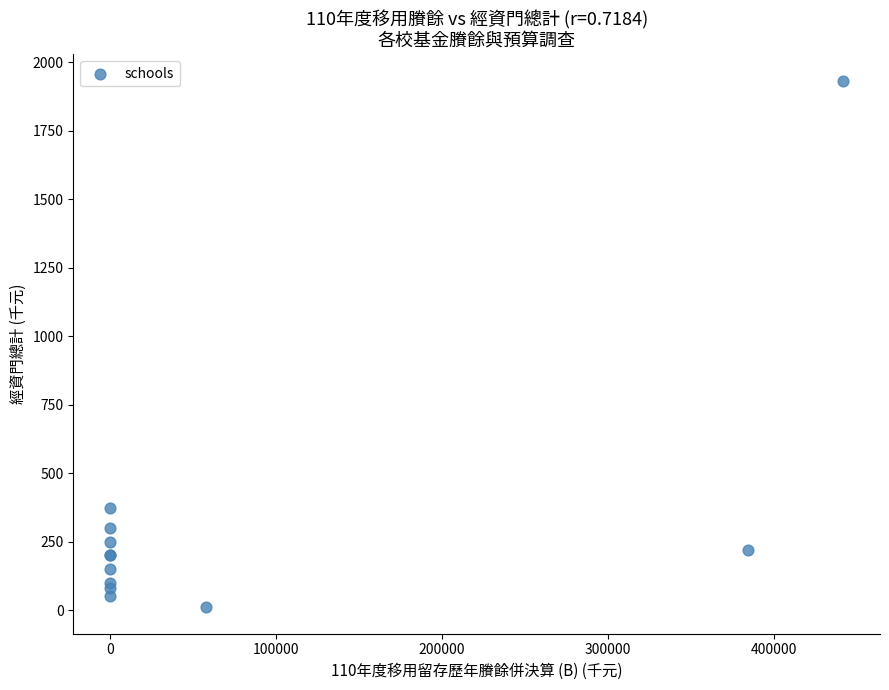

What Y value in the scatter plot is closest to 972?

374